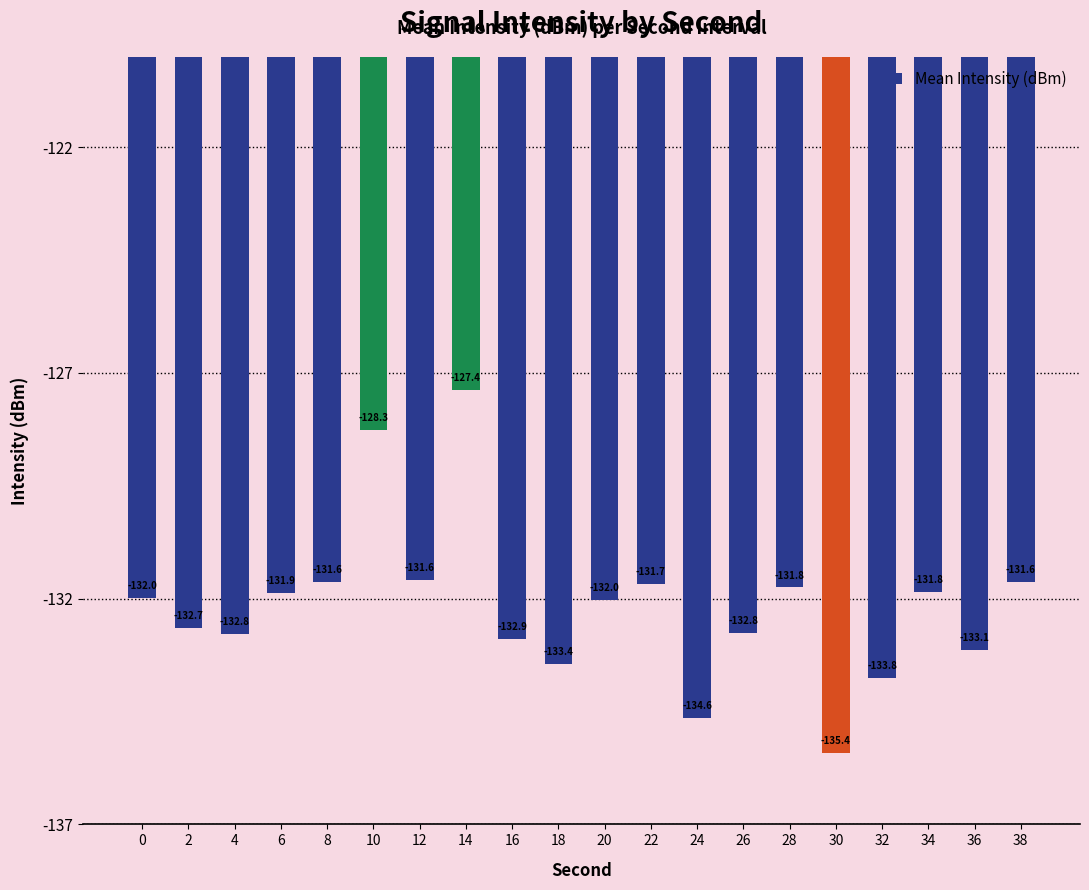

At which label is the value closest to -131?

12